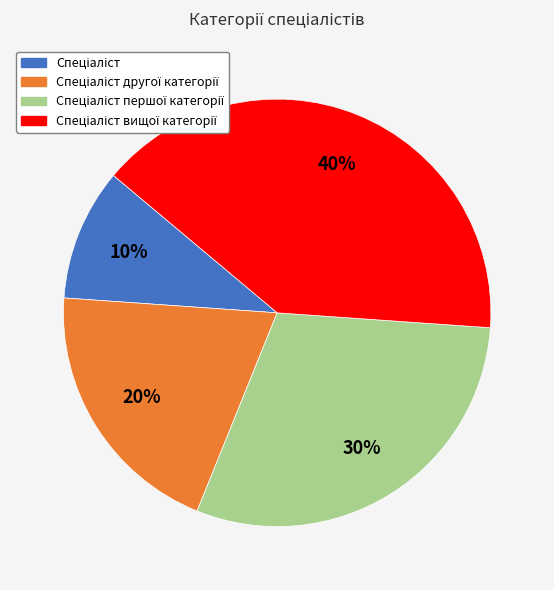

To the nearest percent, what is the average slice percentage?

25%